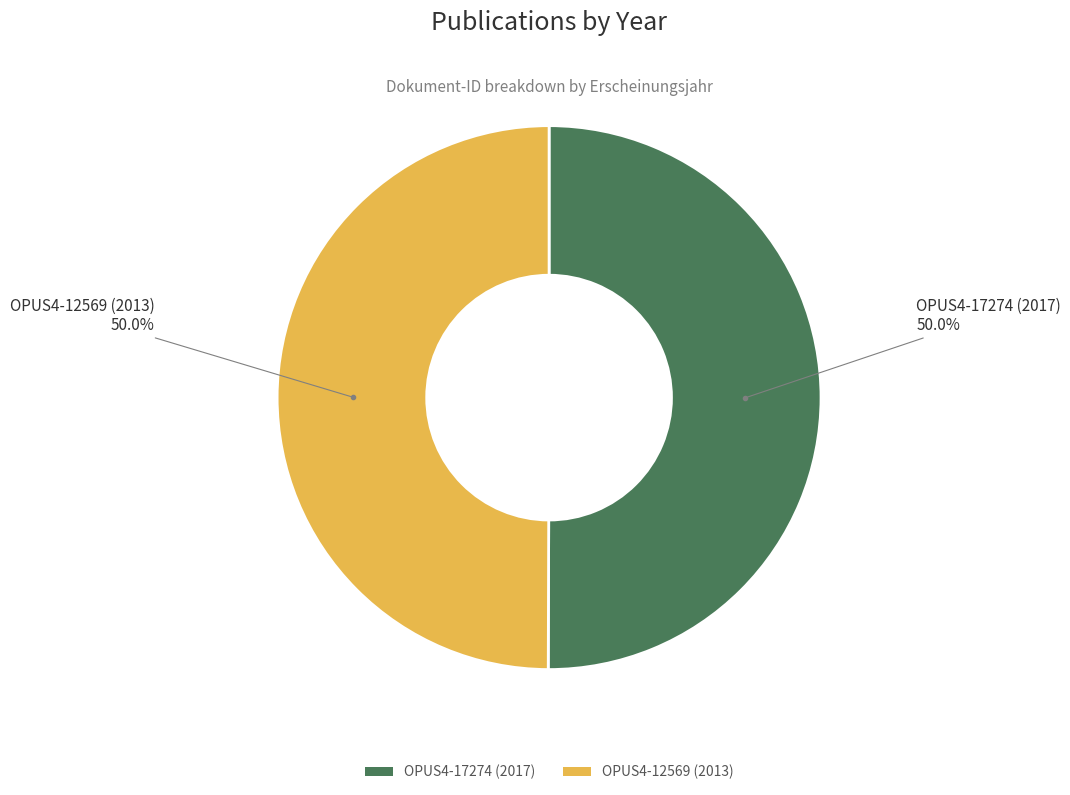

What is the ratio of the value at OPUS4-17274 (2017) to the value at OPUS4-12569 (2013)?

1.0